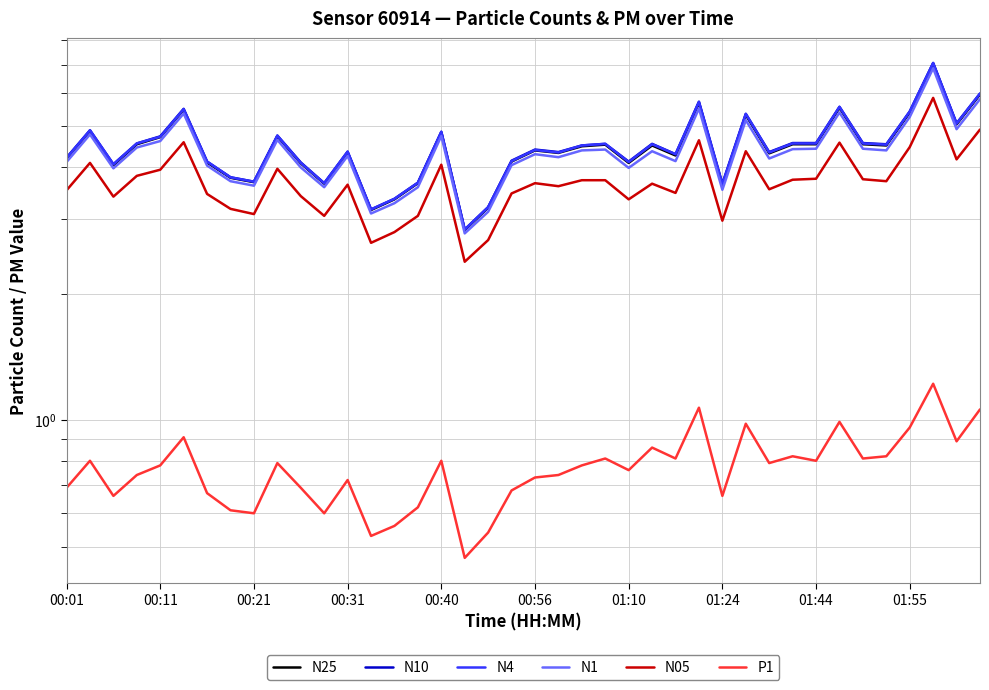

Which series has the widest spread of values?

N10